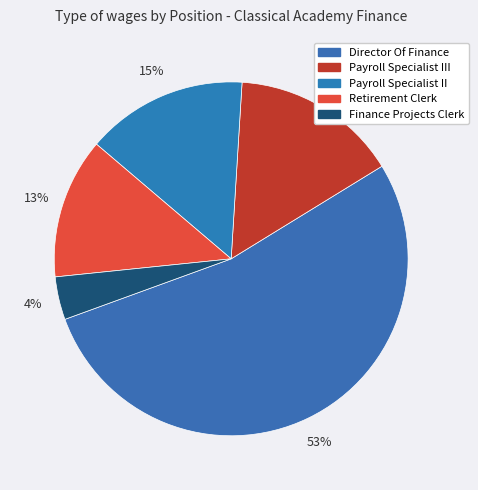

Count the number of slices in the pie.

5